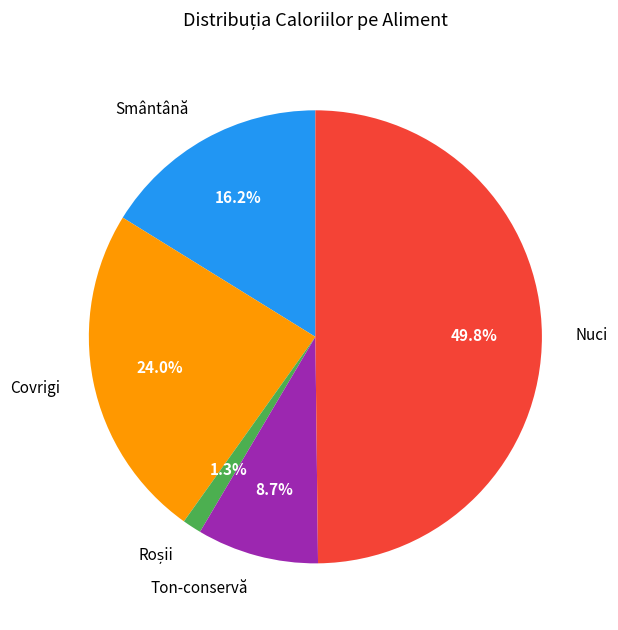

Count the number of slices in the pie.

5